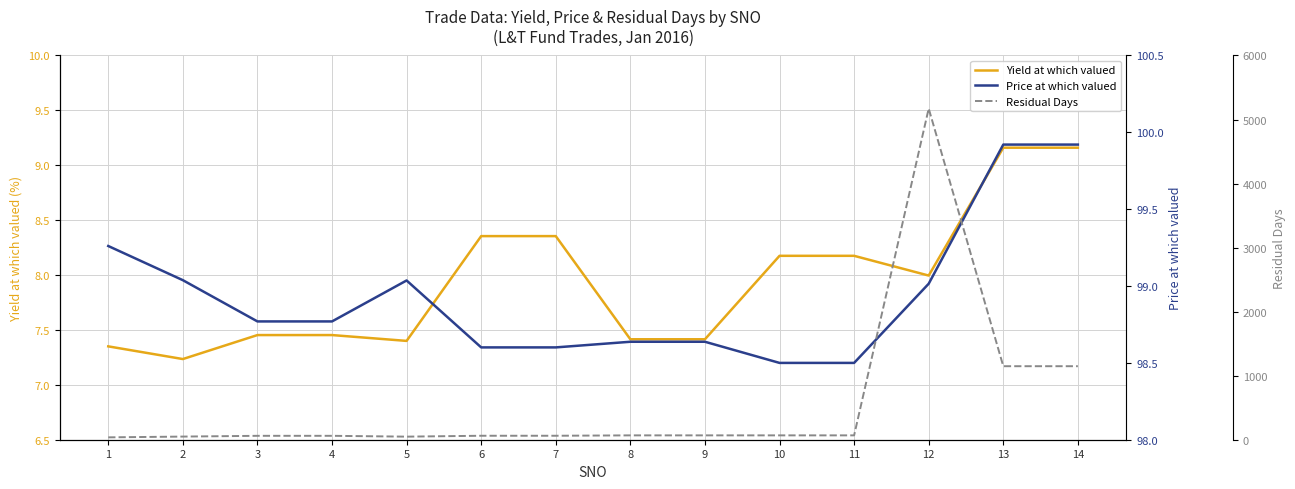

What is the difference between the maximum and minimum values in the Price at which valued series?

1.4